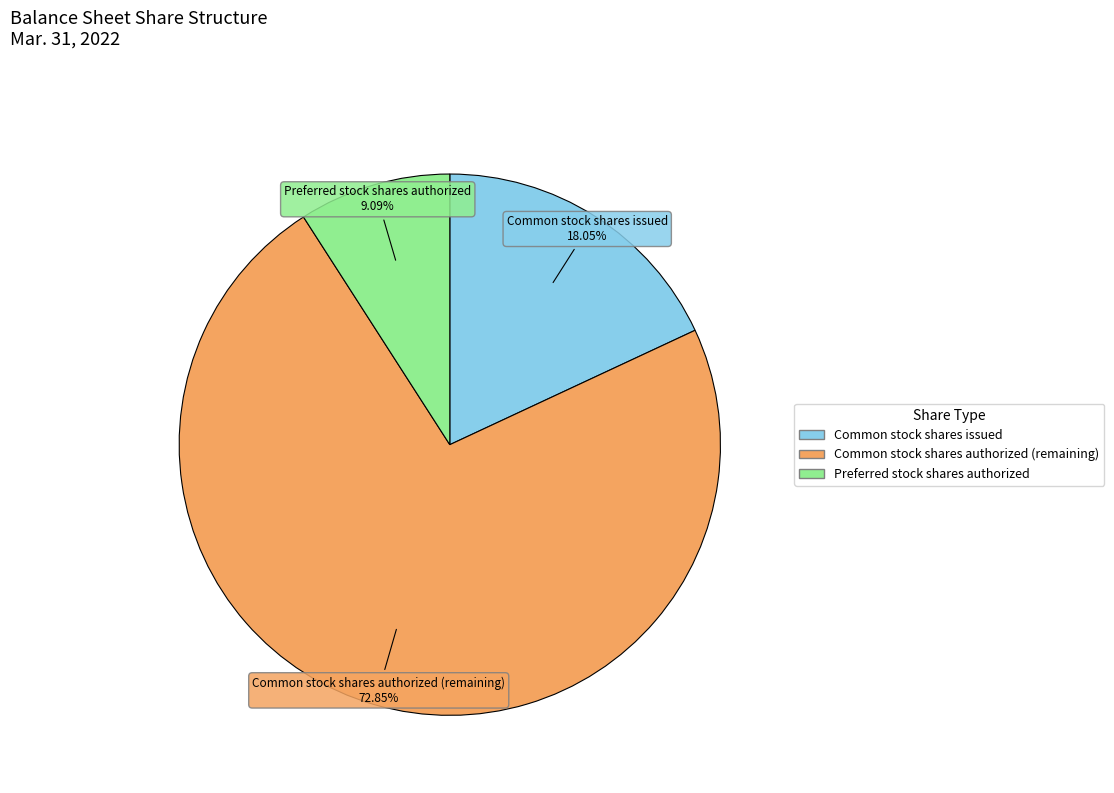

Rank the categories by value from highest to lowest.

Common stock shares authorized, Common stock shares issued, Preferred stock shares authorized